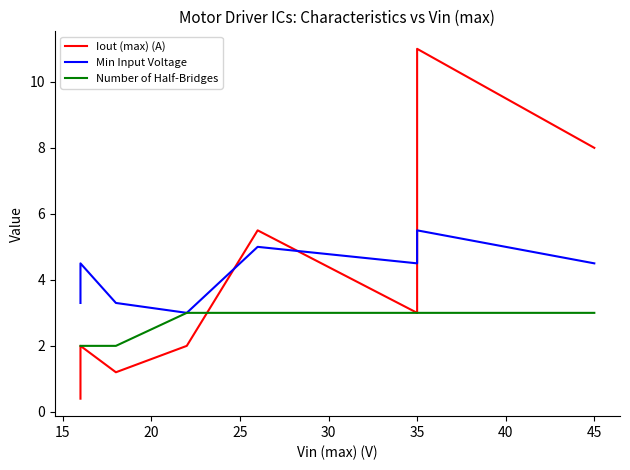

What is the difference between the maximum and minimum values in the Number of Half-Bridges series?

1.0